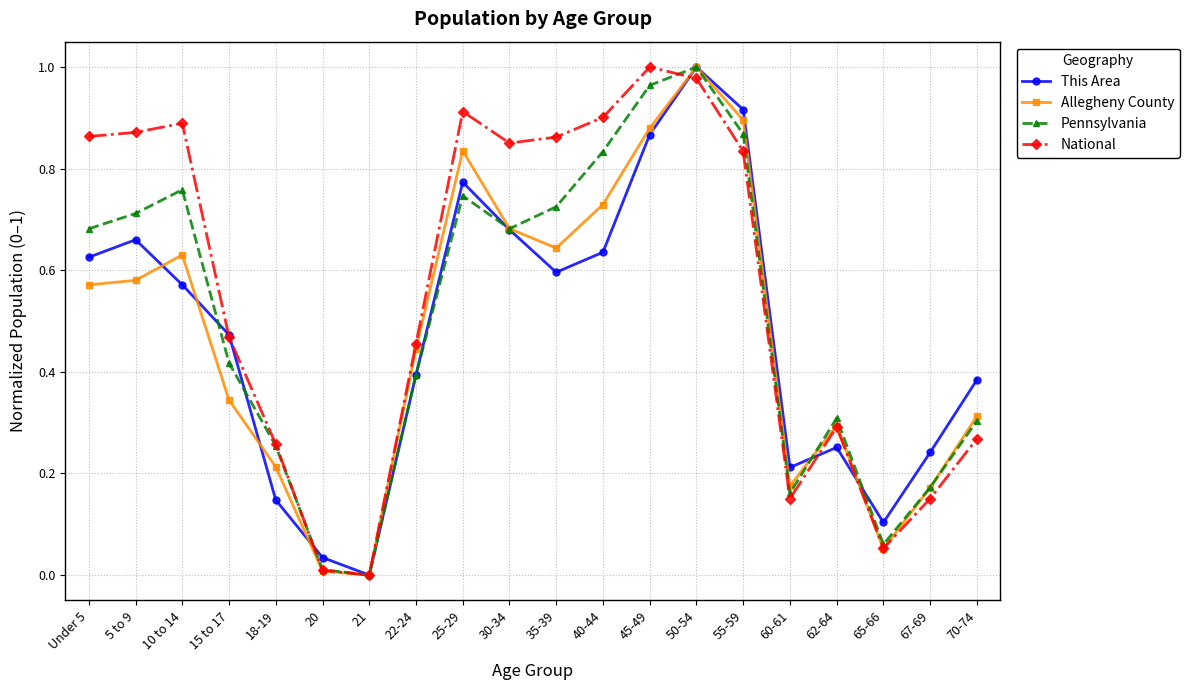

Is the value of Pennsylvania at Under 5 greater than the value of National at 60-61?

Yes